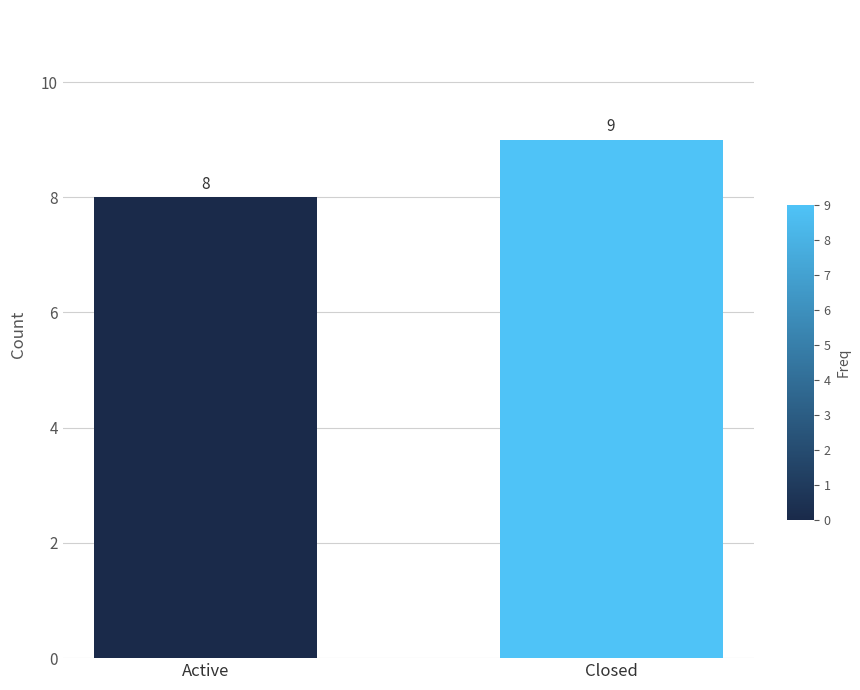

How many data points does each series have?

2